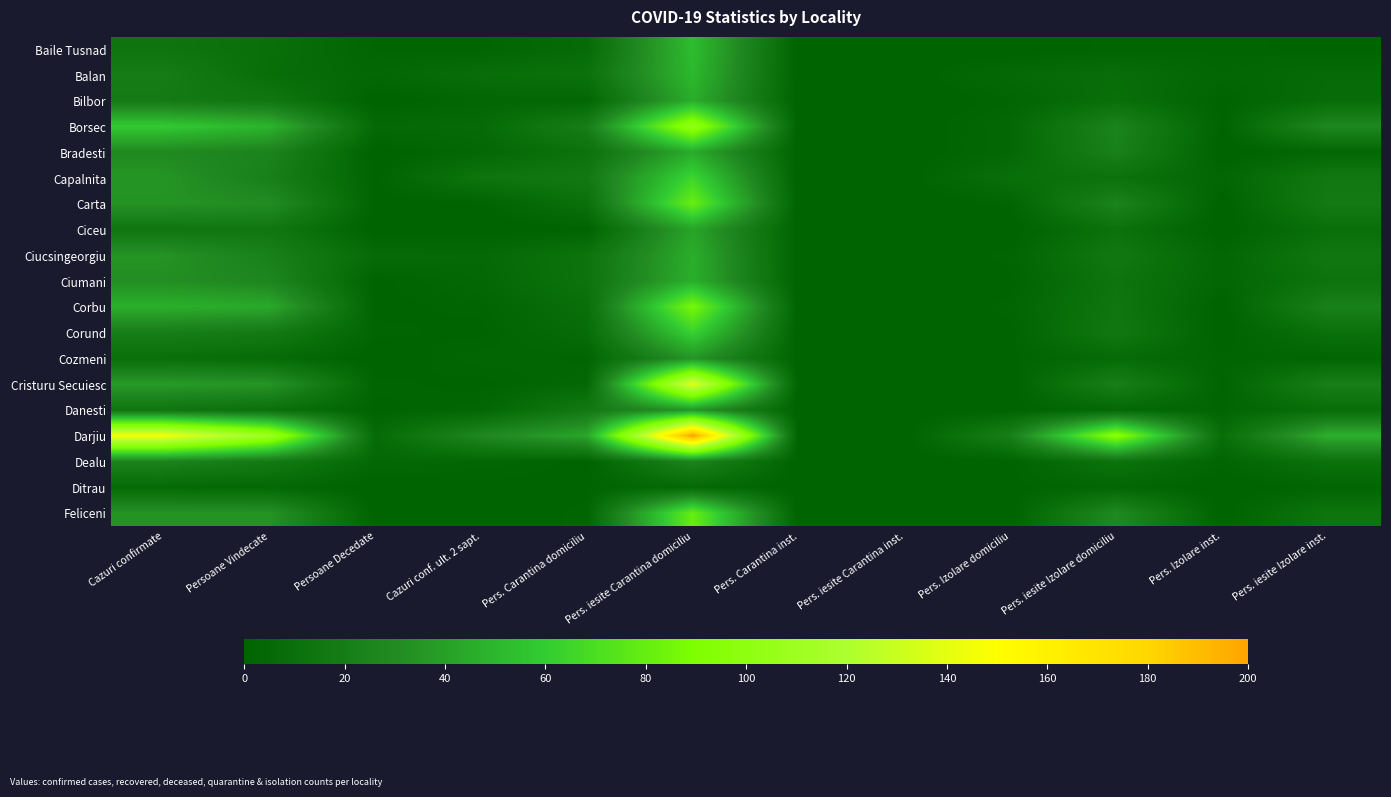

Reading left to right, transcribe all the data shown in this chart.

Baile Tusnad: Cazuri confirmate=13	Persoane Vindecate=9	Persoane Decedate=2	Cazuri conf. ult. 2 sapt.=2	Pers. Carantina domiciliu=6	Pers. iesite Carantina domiciliu=53	Pers. Carantina inst.=0	Pers. iesite Carantina inst.=0	Pers. Izolare domiciliu=0	Pers. iesite Izolare domiciliu=2	Pers. Izolare inst.=2	Pers. iesite Izolare inst.=1
Balan: Cazuri confirmate=20	Persoane Vindecate=8	Persoane Decedate=4	Cazuri conf. ult. 2 sapt.=8	Pers. Carantina domiciliu=11	Pers. iesite Carantina domiciliu=51	Pers. Carantina inst.=0	Pers. iesite Carantina inst.=0	Pers. Izolare domiciliu=5	Pers. iesite Izolare domiciliu=8	Pers. Izolare inst.=3	Pers. iesite Izolare inst.=6
Bilbor: Cazuri confirmate=18	Persoane Vindecate=15	Persoane Decedate=0	Cazuri conf. ult. 2 sapt.=3	Pers. Carantina domiciliu=3	Pers. iesite Carantina domiciliu=46	Pers. Carantina inst.=0	Pers. iesite Carantina inst.=0	Pers. Izolare domiciliu=2	Pers. iesite Izolare domiciliu=9	Pers. Izolare inst.=1	Pers. iesite Izolare inst.=7
Borsec: Cazuri confirmate=59	Persoane Vindecate=49	Persoane Decedate=5	Cazuri conf. ult. 2 sapt.=6	Pers. Carantina domiciliu=21	Pers. iesite Carantina domiciliu=104	Pers. Carantina inst.=0	Pers. iesite Carantina inst.=0	Pers. Izolare domiciliu=4	Pers. iesite Izolare domiciliu=25	Pers. Izolare inst.=1	Pers. iesite Izolare inst.=28
Bradesti: Cazuri confirmate=29	Persoane Vindecate=25	Persoane Decedate=0	Cazuri conf. ult. 2 sapt.=4	Pers. Carantina domiciliu=11	Pers. iesite Carantina domiciliu=45	Pers. Carantina inst.=0	Pers. iesite Carantina inst.=0	Pers. Izolare domiciliu=4	Pers. iesite Izolare domiciliu=23	Pers. Izolare inst.=0	Pers. iesite Izolare inst.=3
Capalnita: Cazuri confirmate=35	Persoane Vindecate=22	Persoane Decedate=1	Cazuri conf. ult. 2 sapt.=13	Pers. Carantina domiciliu=17	Pers. iesite Carantina domiciliu=65	Pers. Carantina inst.=0	Pers. iesite Carantina inst.=0	Pers. Izolare domiciliu=9	Pers. iesite Izolare domiciliu=11	Pers. Izolare inst.=3	Pers. iesite Izolare inst.=16
Carta: Cazuri confirmate=34	Persoane Vindecate=31	Persoane Decedate=1	Cazuri conf. ult. 2 sapt.=1	Pers. Carantina domiciliu=10	Pers. iesite Carantina domiciliu=81	Pers. Carantina inst.=0	Pers. iesite Carantina inst.=0	Pers. Izolare domiciliu=2	Pers. iesite Izolare domiciliu=25	Pers. Izolare inst.=0	Pers. iesite Izolare inst.=18
Ciceu: Cazuri confirmate=15	Persoane Vindecate=15	Persoane Decedate=0	Cazuri conf. ult. 2 sapt.=0	Pers. Carantina domiciliu=1	Pers. iesite Carantina domiciliu=42	Pers. Carantina inst.=0	Pers. iesite Carantina inst.=0	Pers. Izolare domiciliu=0	Pers. iesite Izolare domiciliu=11	Pers. Izolare inst.=0	Pers. iesite Izolare inst.=9
Ciucsingeorgiu: Cazuri confirmate=34	Persoane Vindecate=23	Persoane Decedate=6	Cazuri conf. ult. 2 sapt.=5	Pers. Carantina domiciliu=12	Pers. iesite Carantina domiciliu=46	Pers. Carantina inst.=0	Pers. iesite Carantina inst.=0	Pers. Izolare domiciliu=2	Pers. iesite Izolare domiciliu=16	Pers. Izolare inst.=3	Pers. iesite Izolare inst.=15
Ciumani: Cazuri confirmate=32	Persoane Vindecate=27	Persoane Decedate=1	Cazuri conf. ult. 2 sapt.=4	Pers. Carantina domiciliu=12	Pers. iesite Carantina domiciliu=47	Pers. Carantina inst.=0	Pers. iesite Carantina inst.=0	Pers. Izolare domiciliu=1	Pers. iesite Izolare domiciliu=13	Pers. Izolare inst.=3	Pers. iesite Izolare inst.=12
Corbu: Cazuri confirmate=47	Persoane Vindecate=44	Persoane Decedate=1	Cazuri conf. ult. 2 sapt.=2	Pers. Carantina domiciliu=9	Pers. iesite Carantina domiciliu=87	Pers. Carantina inst.=0	Pers. iesite Carantina inst.=0	Pers. Izolare domiciliu=2	Pers. iesite Izolare domiciliu=14	Pers. Izolare inst.=0	Pers. iesite Izolare inst.=23
Corund: Cazuri confirmate=21	Persoane Vindecate=18	Persoane Decedate=2	Cazuri conf. ult. 2 sapt.=1	Pers. Carantina domiciliu=7	Pers. iesite Carantina domiciliu=63	Pers. Carantina inst.=0	Pers. iesite Carantina inst.=0	Pers. Izolare domiciliu=1	Pers. iesite Izolare domiciliu=16	Pers. Izolare inst.=0	Pers. iesite Izolare inst.=10
Cozmeni: Cazuri confirmate=9	Persoane Vindecate=6	Persoane Decedate=0	Cazuri conf. ult. 2 sapt.=3	Pers. Carantina domiciliu=2	Pers. iesite Carantina domiciliu=35	Pers. Carantina inst.=0	Pers. iesite Carantina inst.=0	Pers. Izolare domiciliu=1	Pers. iesite Izolare domiciliu=6	Pers. Izolare inst.=2	Pers. iesite Izolare inst.=2
Cristuru Secuiesc: Cazuri confirmate=38	Persoane Vindecate=35	Persoane Decedate=2	Cazuri conf. ult. 2 sapt.=1	Pers. Carantina domiciliu=4	Pers. iesite Carantina domiciliu=140	Pers. Carantina inst.=0	Pers. iesite Carantina inst.=0	Pers. Izolare domiciliu=0	Pers. iesite Izolare domiciliu=22	Pers. Izolare inst.=1	Pers. iesite Izolare inst.=22
Danesti: Cazuri confirmate=14	Persoane Vindecate=10	Persoane Decedate=1	Cazuri conf. ult. 2 sapt.=3	Pers. Carantina domiciliu=17	Pers. iesite Carantina domiciliu=36	Pers. Carantina inst.=0	Pers. iesite Carantina inst.=0	Pers. Izolare domiciliu=1	Pers. iesite Izolare domiciliu=4	Pers. Izolare inst.=2	Pers. iesite Izolare inst.=8
Darjiu: Cazuri confirmate=146	Persoane Vindecate=110	Persoane Decedate=6	Cazuri conf. ult. 2 sapt.=28	Pers. Carantina domiciliu=43	Pers. iesite Carantina domiciliu=202	Pers. Carantina inst.=0	Pers. iesite Carantina inst.=0	Pers. Izolare domiciliu=22	Pers. iesite Izolare domiciliu=96	Pers. Izolare inst.=8	Pers. iesite Izolare inst.=47
Dealu: Cazuri confirmate=25	Persoane Vindecate=18	Persoane Decedate=4	Cazuri conf. ult. 2 sapt.=3	Pers. Carantina domiciliu=1	Pers. iesite Carantina domiciliu=26	Pers. Carantina inst.=0	Pers. iesite Carantina inst.=0	Pers. Izolare domiciliu=1	Pers. iesite Izolare domiciliu=12	Pers. Izolare inst.=2	Pers. iesite Izolare inst.=11
Ditrau: Cazuri confirmate=5	Persoane Vindecate=4	Persoane Decedate=0	Cazuri conf. ult. 2 sapt.=1	Pers. Carantina domiciliu=1	Pers. iesite Carantina domiciliu=5	Pers. Carantina inst.=0	Pers. iesite Carantina inst.=0	Pers. Izolare domiciliu=1	Pers. iesite Izolare domiciliu=3	Pers. Izolare inst.=0	Pers. iesite Izolare inst.=2
Feliceni: Cazuri confirmate=34	Persoane Vindecate=34	Persoane Decedate=0	Cazuri conf. ult. 2 sapt.=0	Pers. Carantina domiciliu=2	Pers. iesite Carantina domiciliu=80	Pers. Carantina inst.=0	Pers. iesite Carantina inst.=0	Pers. Izolare domiciliu=0	Pers. iesite Izolare domiciliu=29	Pers. Izolare inst.=0	Pers. iesite Izolare inst.=13